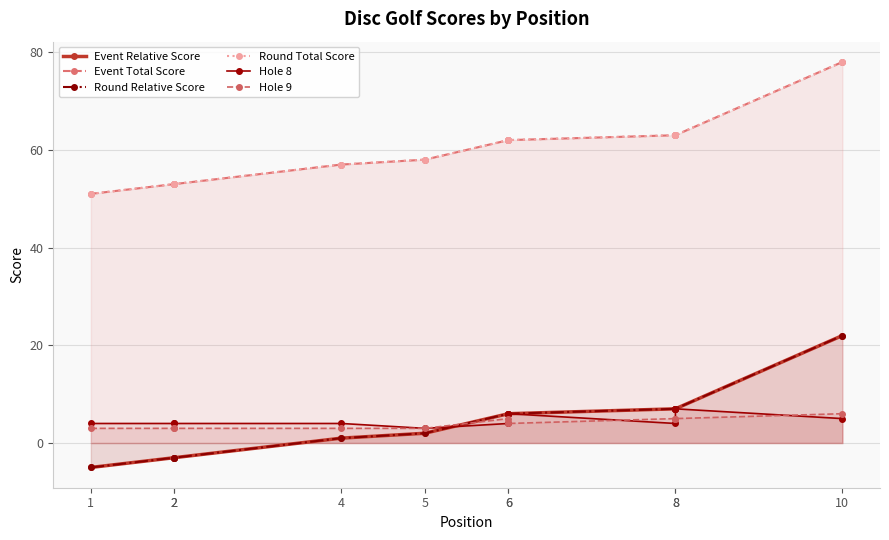

Does the chart display data point markers on the line(s)?

Yes